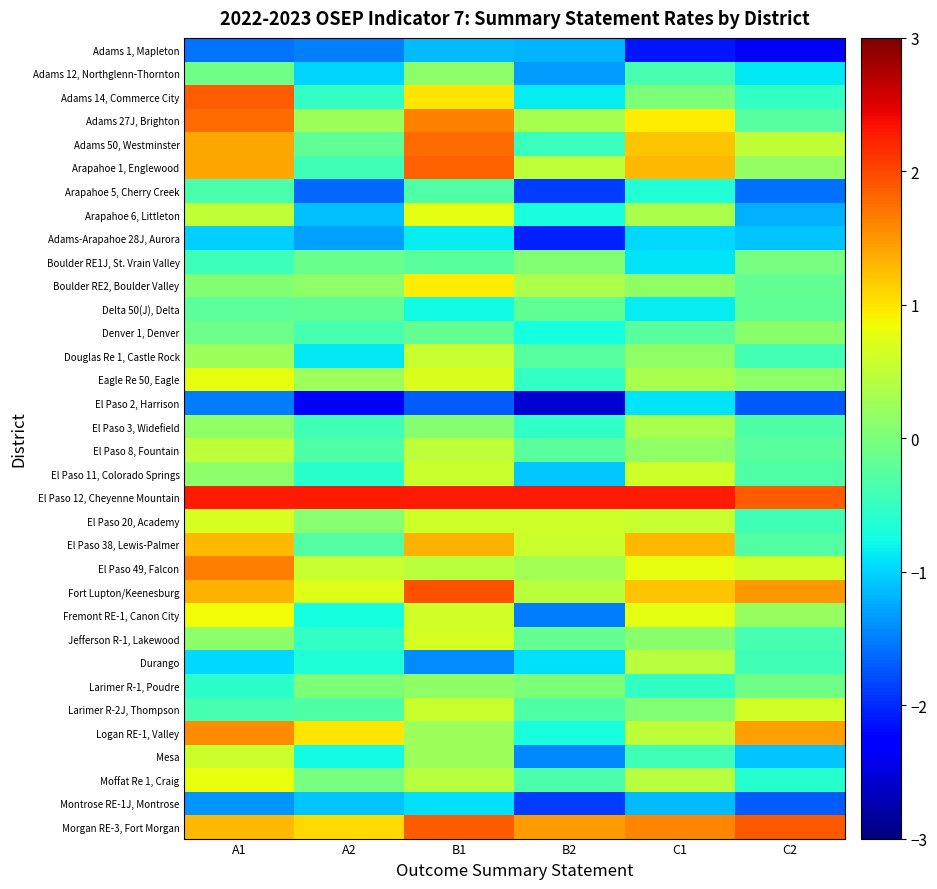

Reading left to right, transcribe all the data shown in this chart.

Adams 1, Mapleton: A1=-1.6	A2=-1.5	B1=-1.1	B2=-1.2	C1=-2.1	C2=-2.2
Adams 12, Northglenn-Thornton: A1=-0.1	A2=-1.0	B1=0.1	B2=-1.3	C1=-0.4	C2=-0.9
Adams 14, Commerce City: A1=1.9	A2=-0.5	B1=1.0	B2=-0.9	C1=0.0	C2=-0.5
Adams 27J, Brighton: A1=1.8	A2=0.2	B1=1.6	B2=0.3	C1=0.9	C2=-0.3
Adams 50, Westminster: A1=1.4	A2=-0.2	B1=1.8	B2=-0.5	C1=1.2	C2=0.5
Arapahoe 1, Englewood: A1=1.4	A2=-0.4	B1=1.8	B2=0.5	C1=1.3	C2=0.2
Arapahoe 5, Cherry Creek: A1=-0.4	A2=-1.6	B1=-0.3	B2=-1.9	C1=-0.6	C2=-1.6
Arapahoe 6, Littleton: A1=0.5	A2=-1.1	B1=0.8	B2=-0.7	C1=0.3	C2=-1.2
Adams-Arapahoe 28J, Aurora: A1=-1.0	A2=-1.3	B1=-0.9	B2=-2.0	C1=-1.0	C2=-1.1
Boulder RE1J, St. Vrain Valley: A1=-0.5	A2=-0.1	B1=-0.3	B2=0.0	C1=-0.9	C2=-0.0
Boulder RE2, Boulder Valley: A1=0.1	A2=0.1	B1=0.9	B2=0.4	C1=0.2	C2=-0.2
Delta 50(J), Delta: A1=-0.2	A2=-0.2	B1=-0.8	B2=-0.2	C1=-0.9	C2=-0.2
Denver 1, Denver: A1=-0.1	A2=-0.4	B1=-0.2	B2=-0.7	C1=-0.3	C2=0.1
Douglas Re 1, Castle Rock: A1=0.2	A2=-0.9	B1=0.6	B2=-0.3	C1=0.1	C2=-0.4
Eagle Re 50, Eagle: A1=0.8	A2=0.3	B1=0.7	B2=-0.5	C1=0.3	C2=0.1
El Paso 2, Harrison: A1=-1.5	A2=-2.3	B1=-1.7	B2=-2.6	C1=-0.9	C2=-1.7
El Paso 3, Widefield: A1=0.2	A2=-0.4	B1=0.1	B2=-0.5	C1=0.3	C2=-0.3
El Paso 8, Fountain: A1=0.5	A2=-0.3	B1=0.5	B2=-0.2	C1=0.2	C2=-0.2
El Paso 11, Colorado Springs: A1=0.1	A2=-0.6	B1=0.6	B2=-1.1	C1=0.6	C2=-0.3
El Paso 12, Cheyenne Mountain: A1=2.3	A2=2.3	B1=2.3	B2=2.3	C1=2.3	C2=1.9
El Paso 20, Academy: A1=0.7	A2=0.1	B1=0.6	B2=0.6	C1=0.6	C2=-0.4
El Paso 38, Lewis-Palmer: A1=1.3	A2=-0.3	B1=1.3	B2=0.6	C1=1.3	C2=-0.3
El Paso 49, Falcon: A1=1.6	A2=0.5	B1=0.5	B2=0.3	C1=0.8	C2=0.6
Fort Lupton/Keenesburg: A1=1.3	A2=0.7	B1=1.9	B2=0.4	C1=1.2	C2=1.5
Fremont RE-1, Canon City: A1=0.9	A2=-0.7	B1=0.6	B2=-1.5	C1=0.8	C2=0.2
Jefferson R-1, Lakewood: A1=0.1	A2=-0.5	B1=0.6	B2=-0.2	C1=0.1	C2=-0.4
Durango: A1=-1.0	A2=-0.7	B1=-1.4	B2=-0.9	C1=0.4	C2=-0.4
Larimer R-1, Poudre: A1=-0.6	A2=0.0	B1=0.2	B2=0.0	C1=-0.5	C2=-0.1
Larimer R-2J, Thompson: A1=-0.4	A2=-0.3	B1=0.5	B2=-0.3	C1=0.1	C2=0.6
Logan RE-1, Valley: A1=1.5	A2=1.0	B1=0.3	B2=-0.7	C1=0.5	C2=1.4
Mesa: A1=0.6	A2=-0.8	B1=0.3	B2=-1.4	C1=-0.4	C2=-1.1
Moffat Re 1, Craig: A1=0.8	A2=-0.0	B1=0.4	B2=-0.3	C1=0.4	C2=-0.6
Montrose RE-1J, Montrose: A1=-1.4	A2=-1.1	B1=-0.9	B2=-1.9	C1=-1.1	C2=-1.7
Morgan RE-3, Fort Morgan: A1=1.3	A2=1.1	B1=1.9	B2=1.5	C1=1.6	C2=1.9